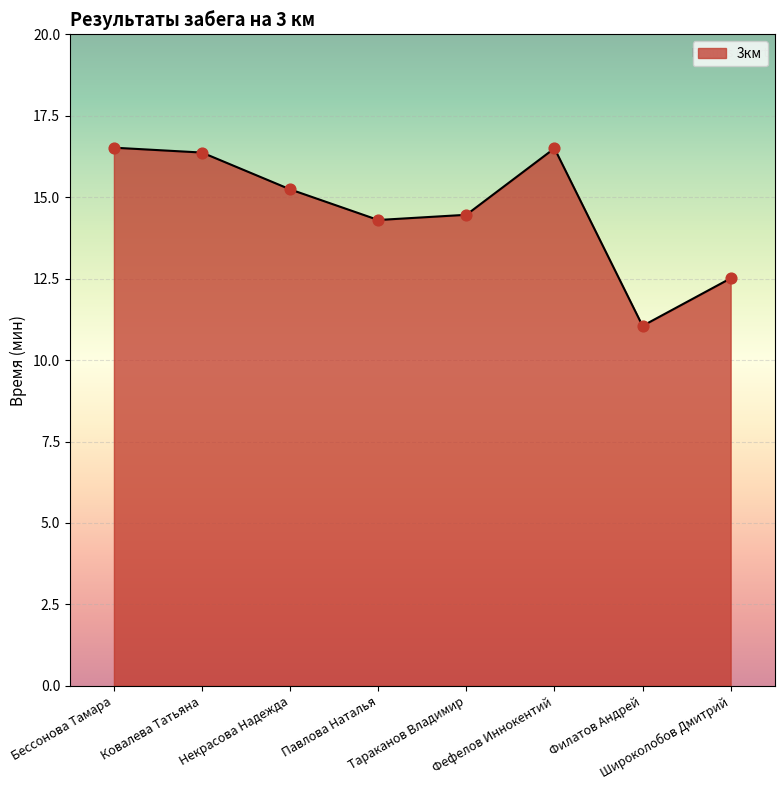

Approximately how many times larger is the value at Фефелов Иннокентий compared to Ковалева Татьяна?

1.0